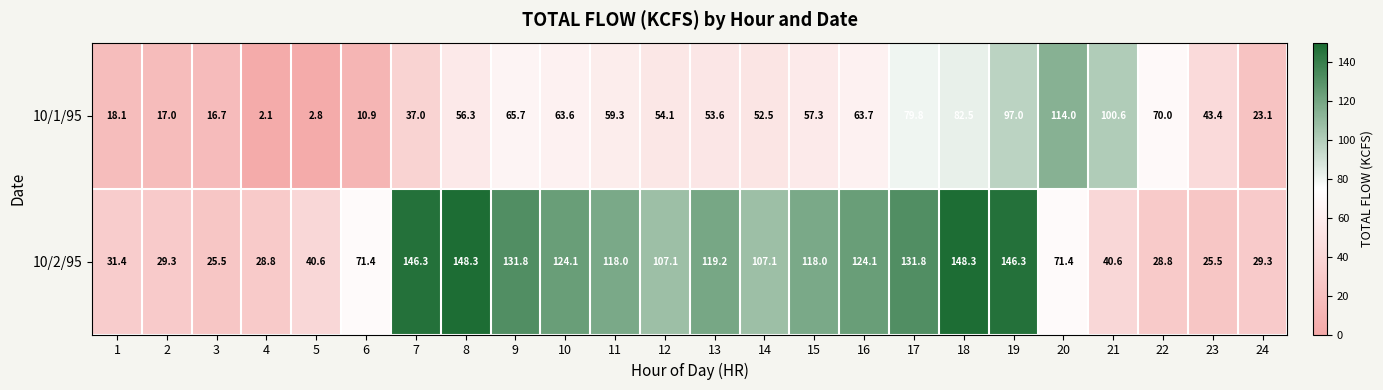

Which series changed the most between 15 and 16?

10/1/95